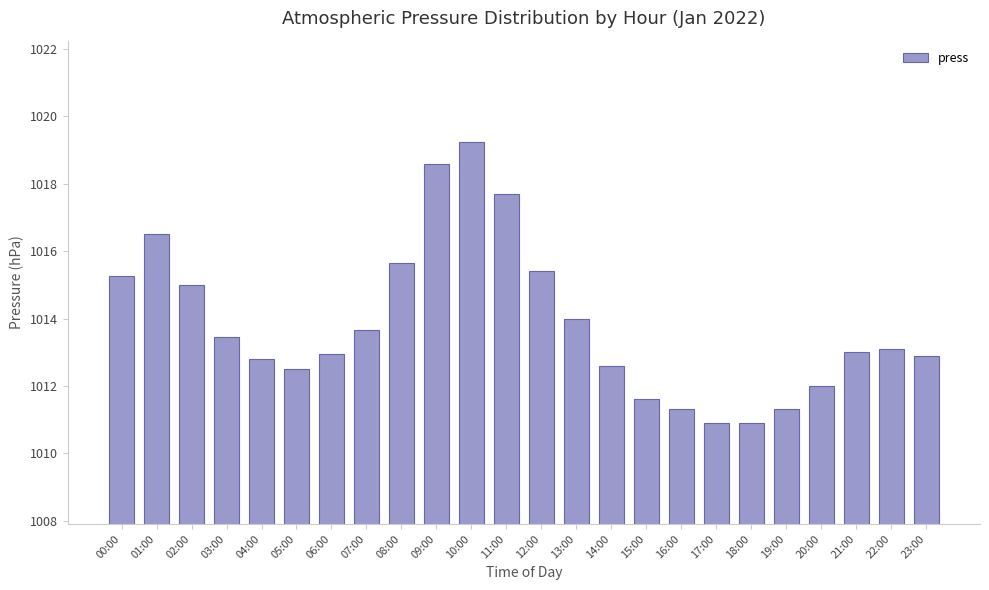

What is the average value?

1013.8